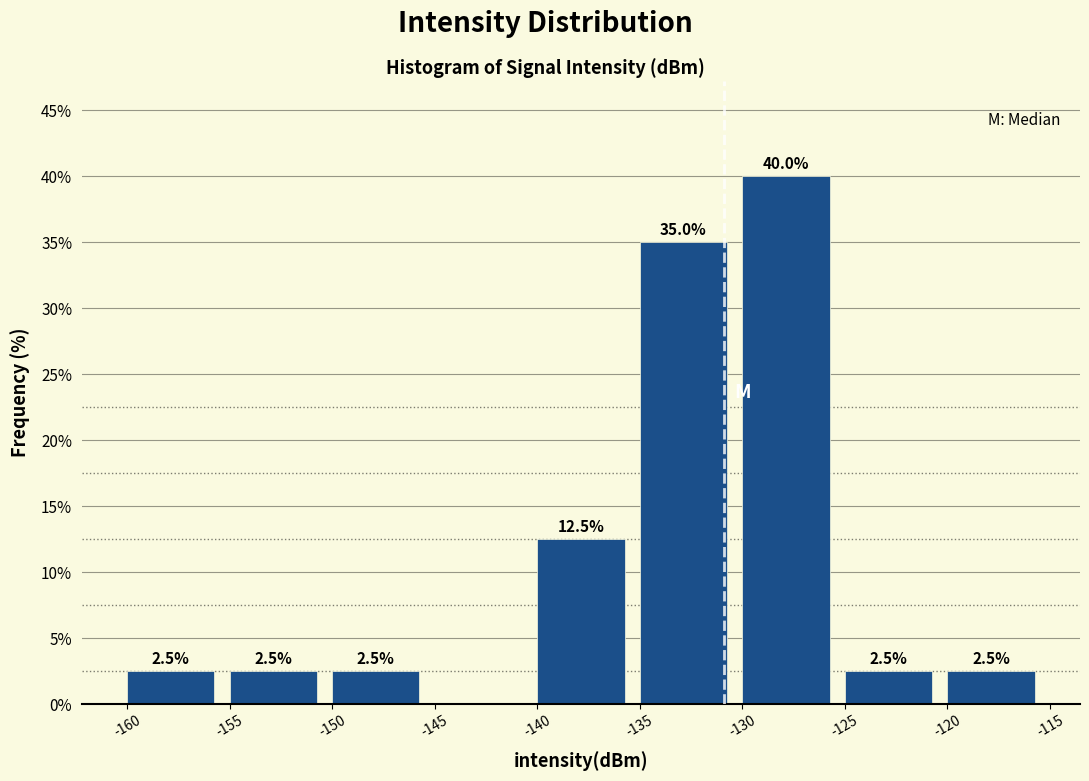

Which range on the x-axis has the tallest bar?

-130 to -125